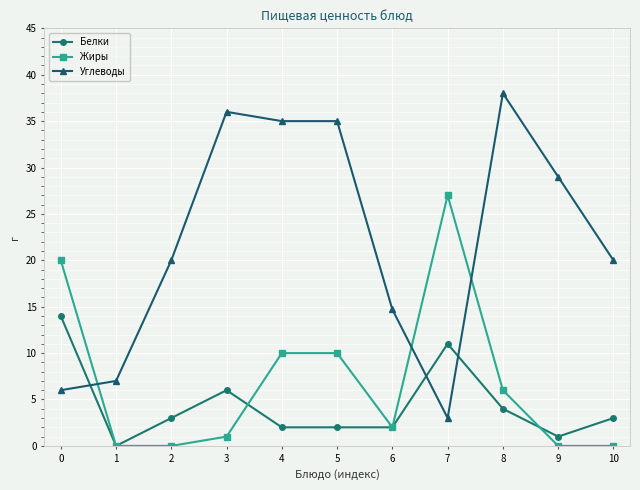

How many intersections are there between Углеводы and Жиры?

3